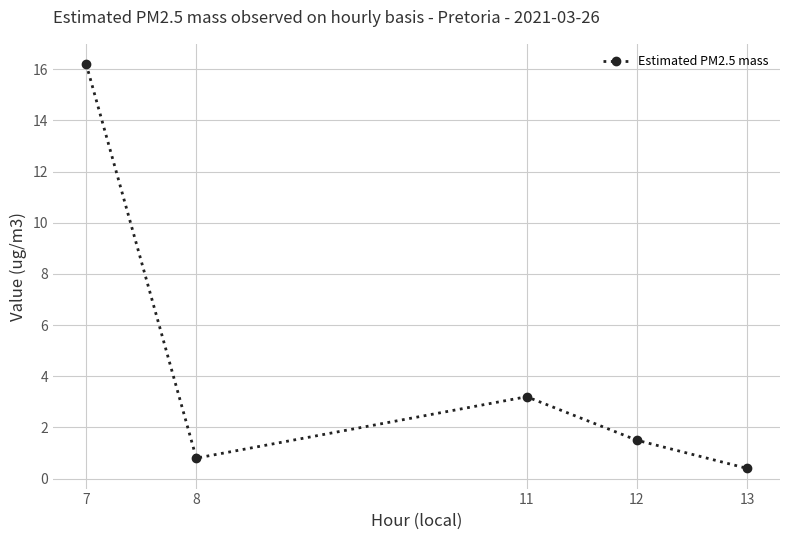

Between 13 and 7, which is larger?

7